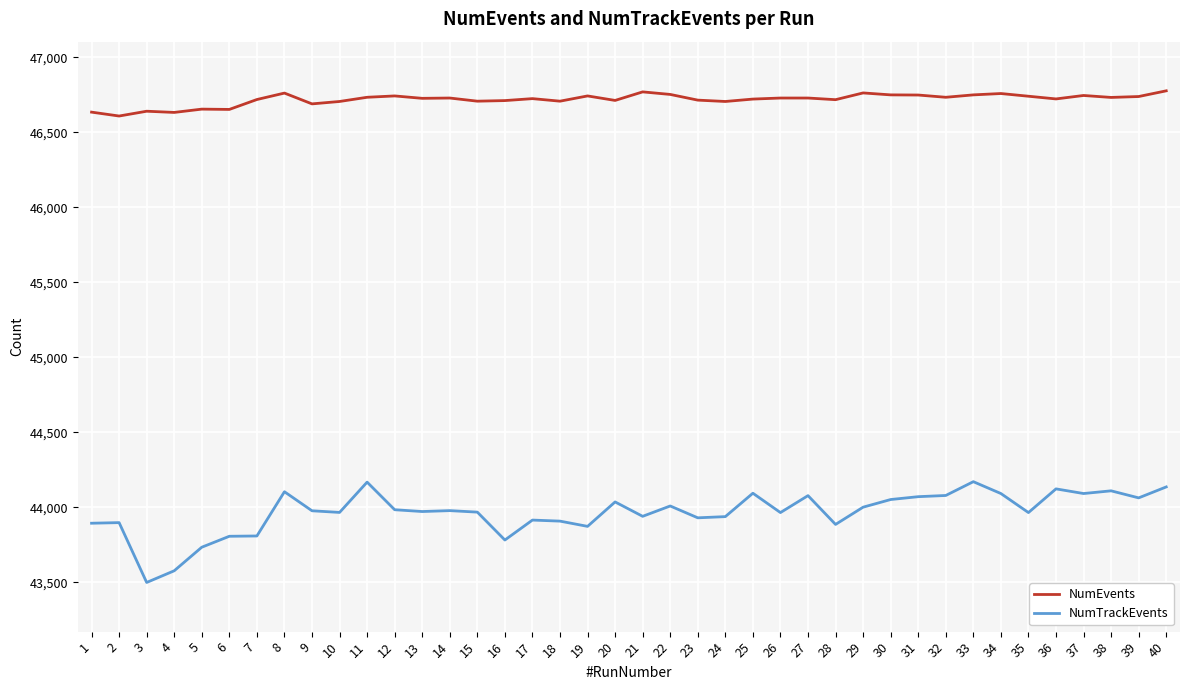

What is the approximate value of NumTrackEvents at 19?

43873